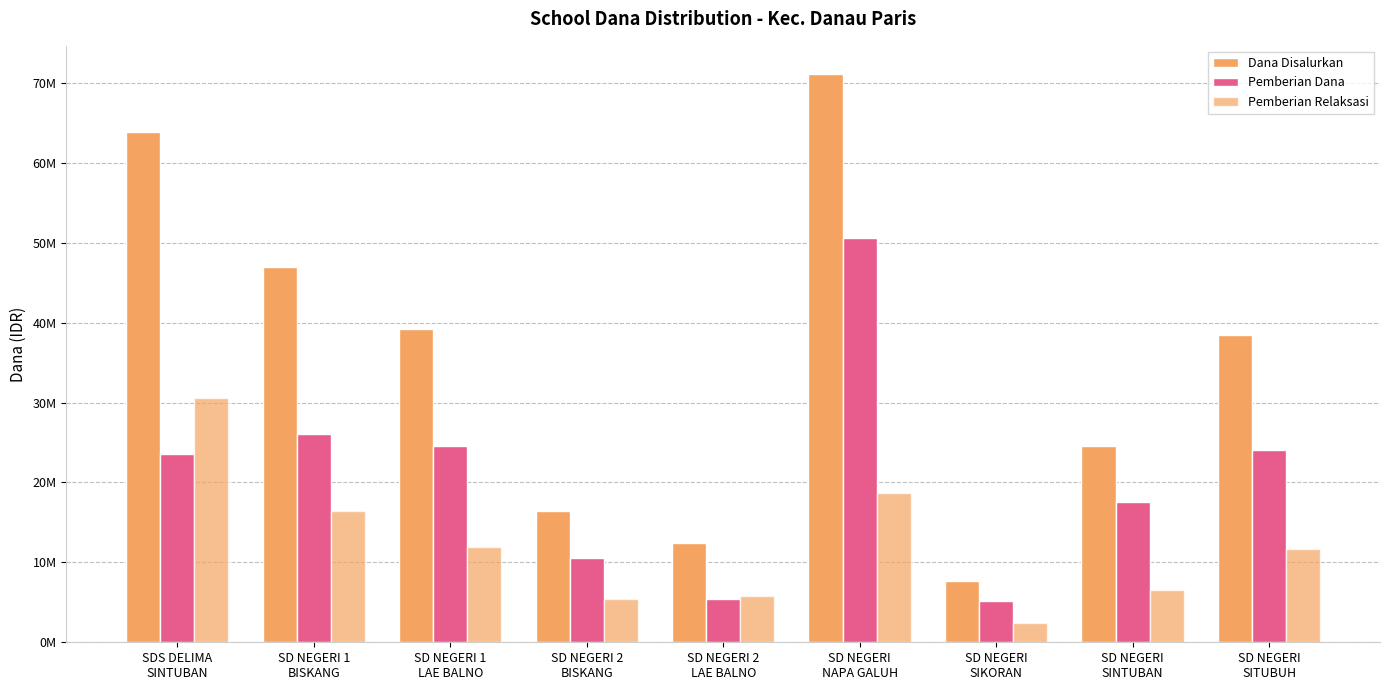

Does the chart contain any negative values?

No